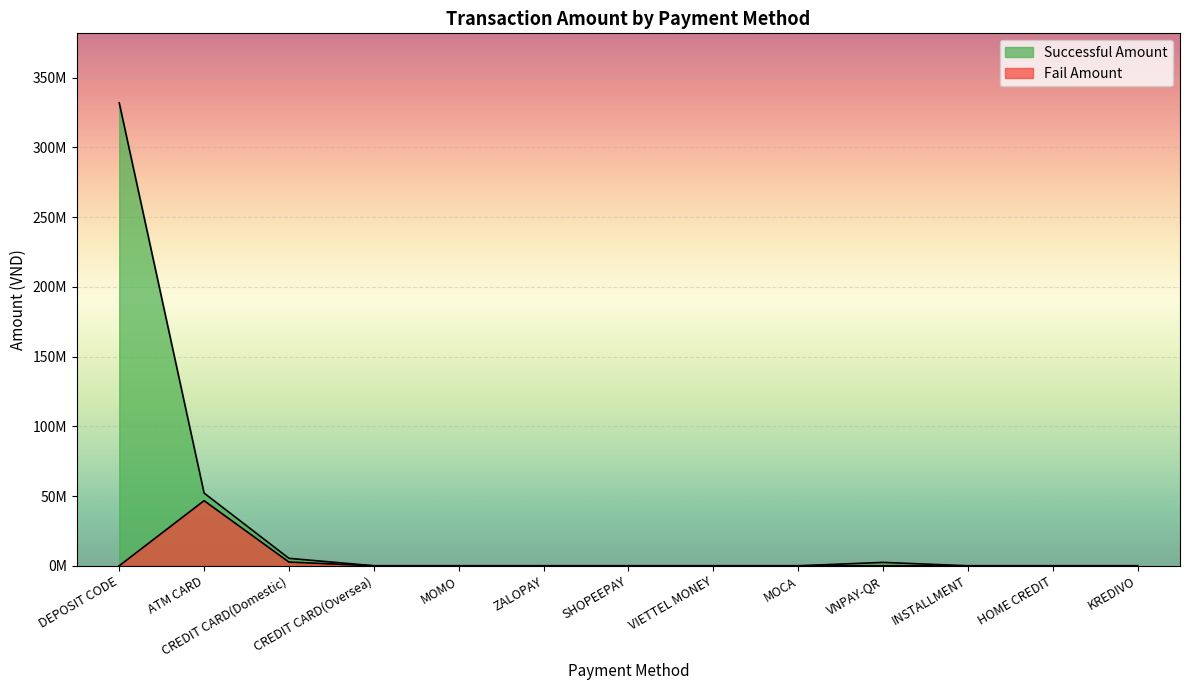

What are all the series names shown in the legend?

Successful Amount, Fail Amount